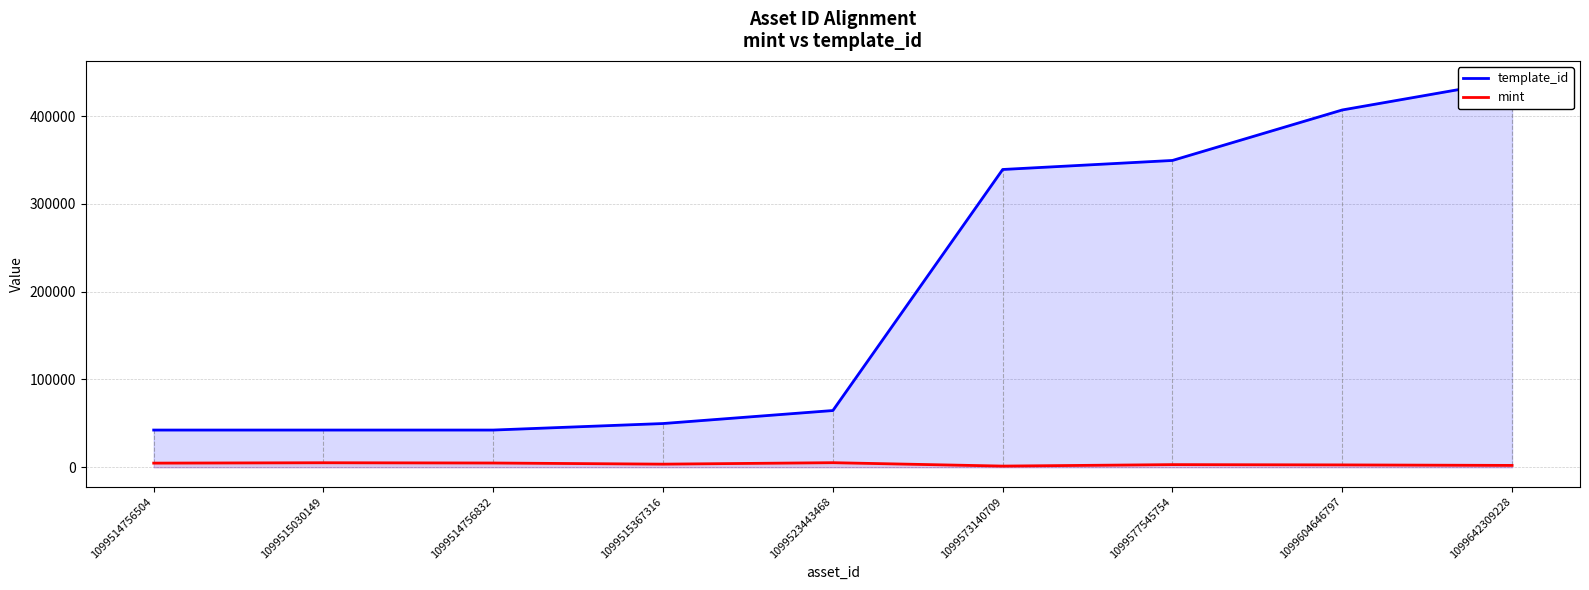

Rank the series by their maximum value, from lowest to highest.

mint, template_id